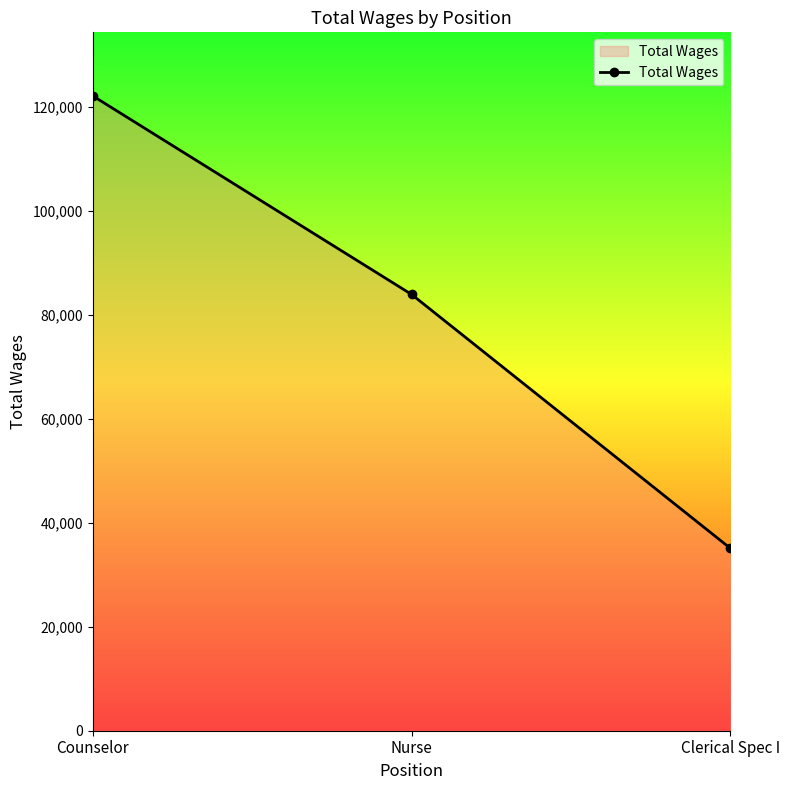

Which has a higher value, Counselor or Nurse?

Counselor